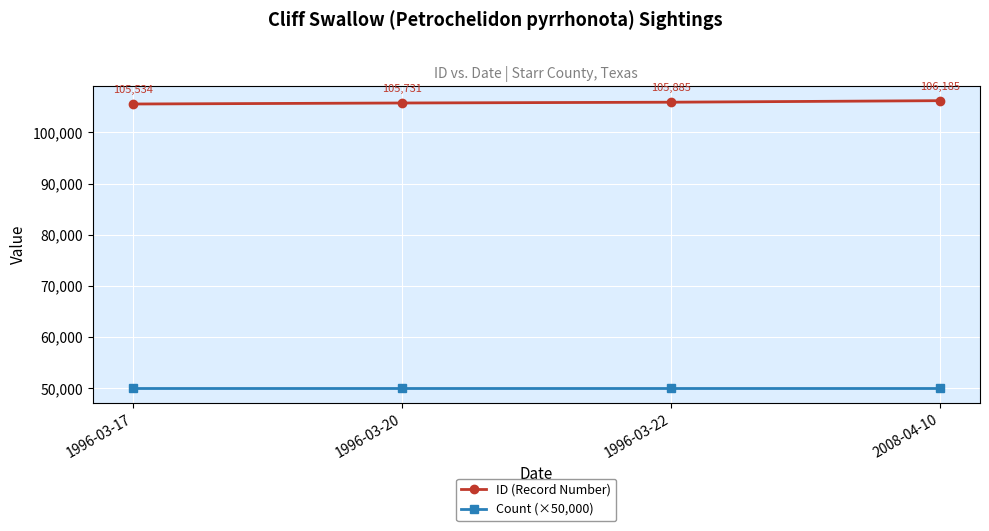

True or false: ID (Record Number) has a value of 23455 at 2008-04-10.

False